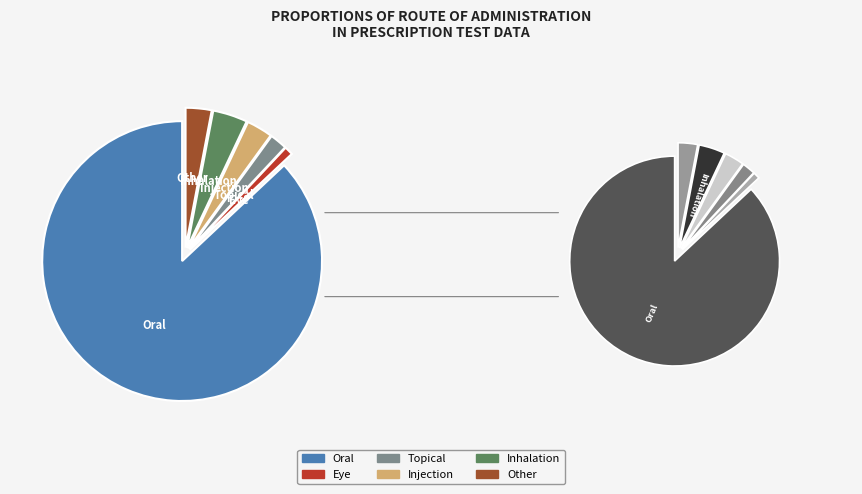

Is it true that Oral is 98% of the pie?

False